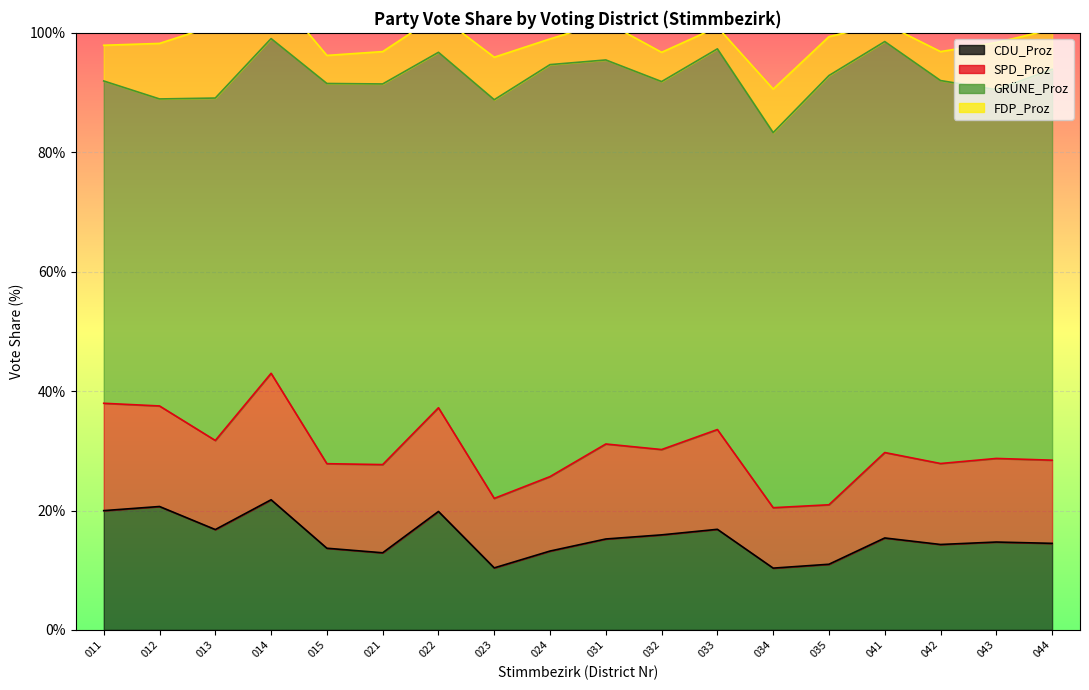

What are all the series names shown in the legend?

CDU_Proz, SPD_Proz, GRÜNE_Proz, FDP_Proz